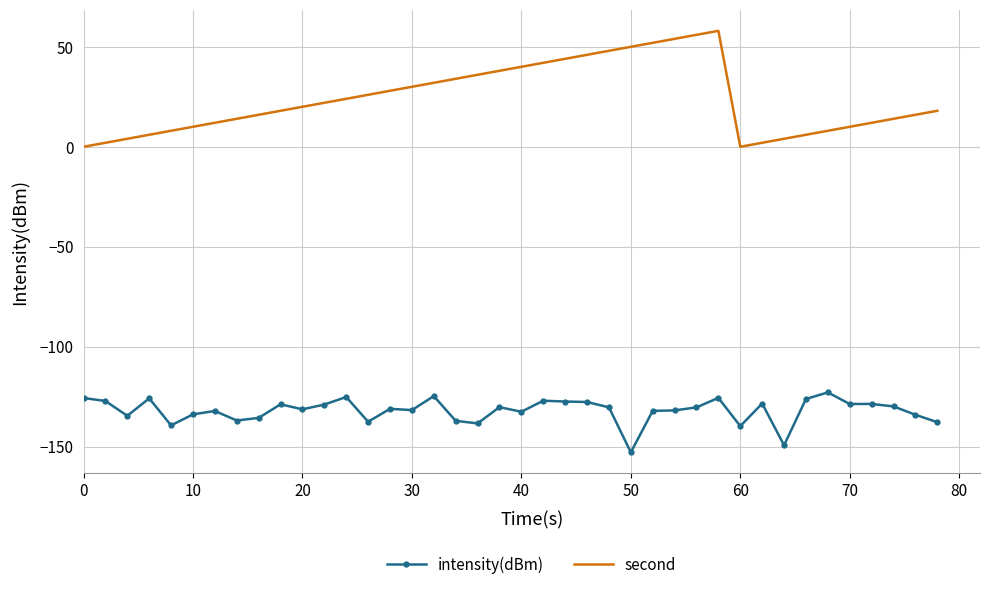

True or false: second and intensity(dBm) cross at least once.

False